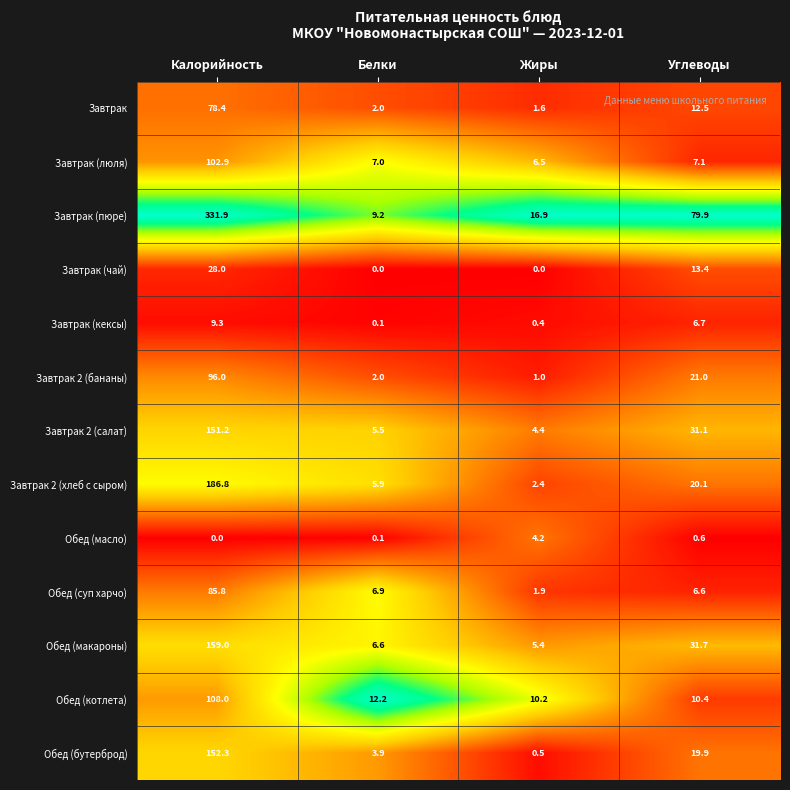

The Завтрак (люля) series shows 3.6 at Белки. True or false?

False